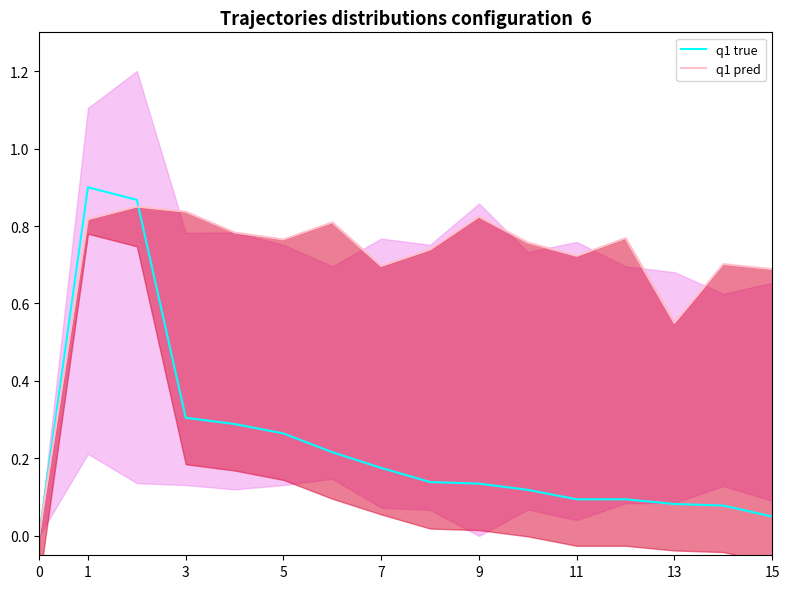

How many positive values does the q1 pred series have?

15